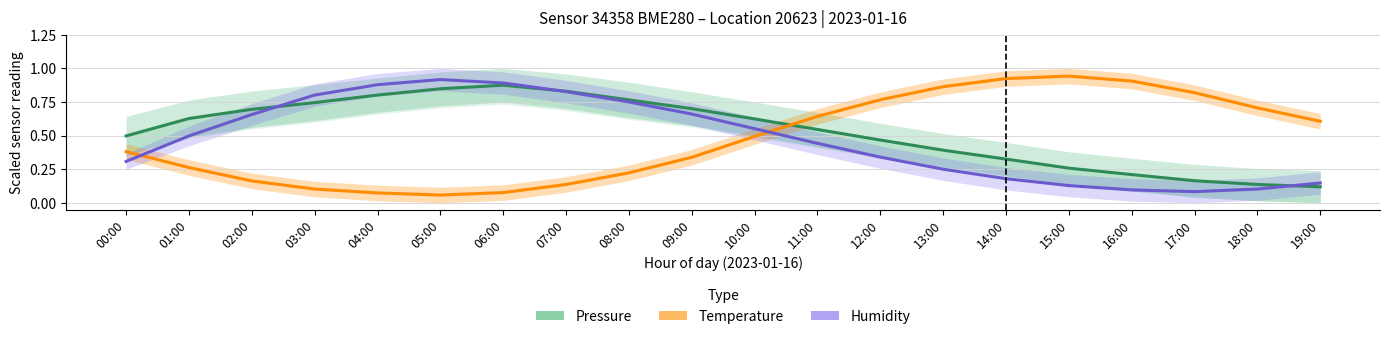

What is the sum of all Pressure (Pa) values?

10.6